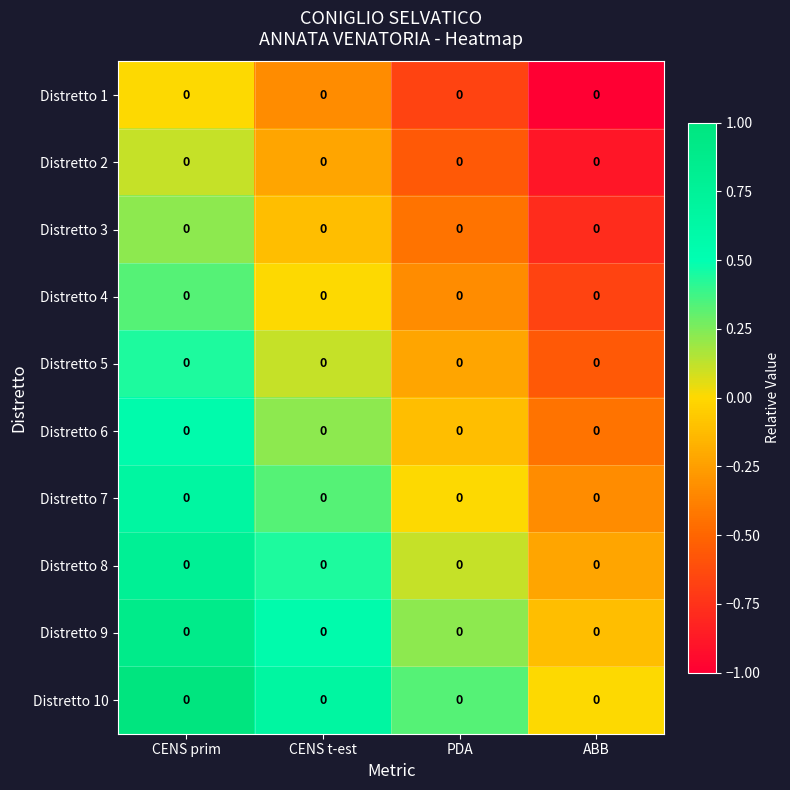

At how many categories does at least one series exceed 0?

3